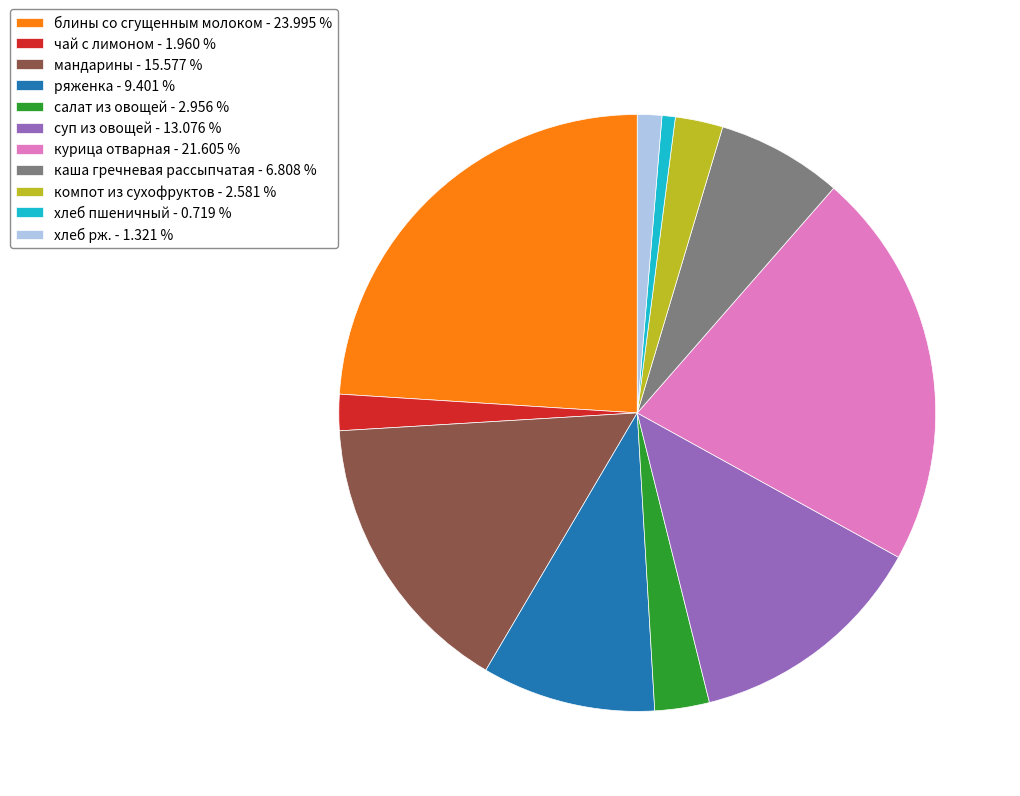

Combined, do каша гречневая рассыпчатая and блины со сгущенным молоком account for over 50%?

No